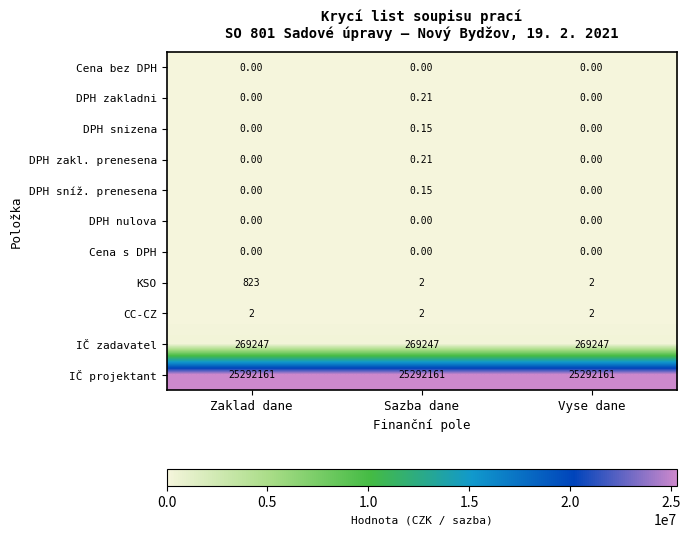

At which category is the sum across all series the highest?

Zaklad dane